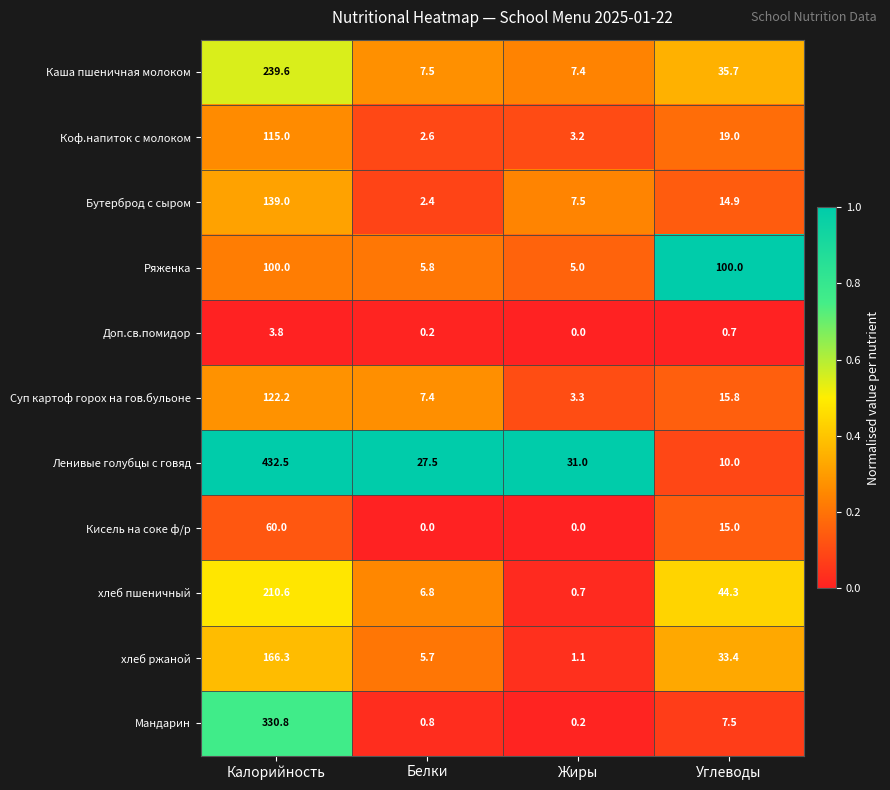

List the series in order of their peak value, lowest first.

Доп.св.помидор, Кисель на соке ф/р, Ряженка, Коф.напиток с молоком, Суп картоф горох на гов.бульоне, Бутерброд с сыром, хлеб ржаной, хлеб пшеничный, Каша пшеничная молоком, Мандарин, Ленивые голубцы с говяд